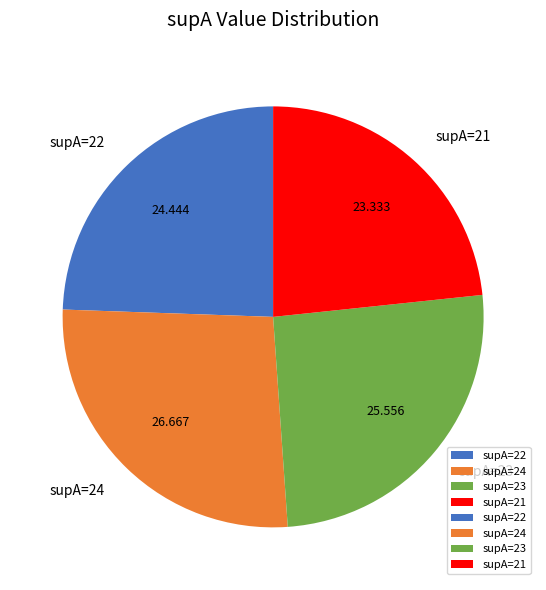

Is there a majority slice in this chart?

No